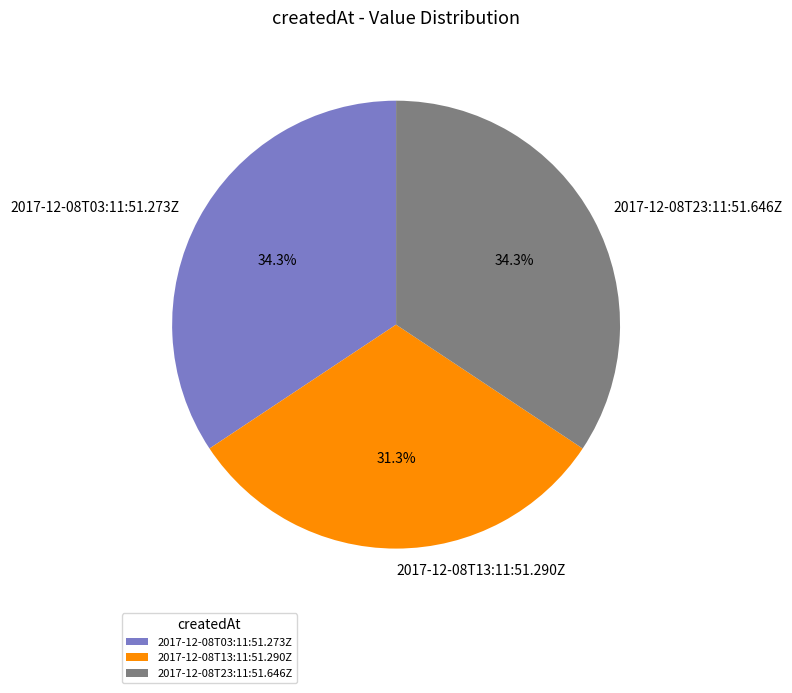

Does 2017-12-08T23:11:51.646Z represent more than half of the total?

No